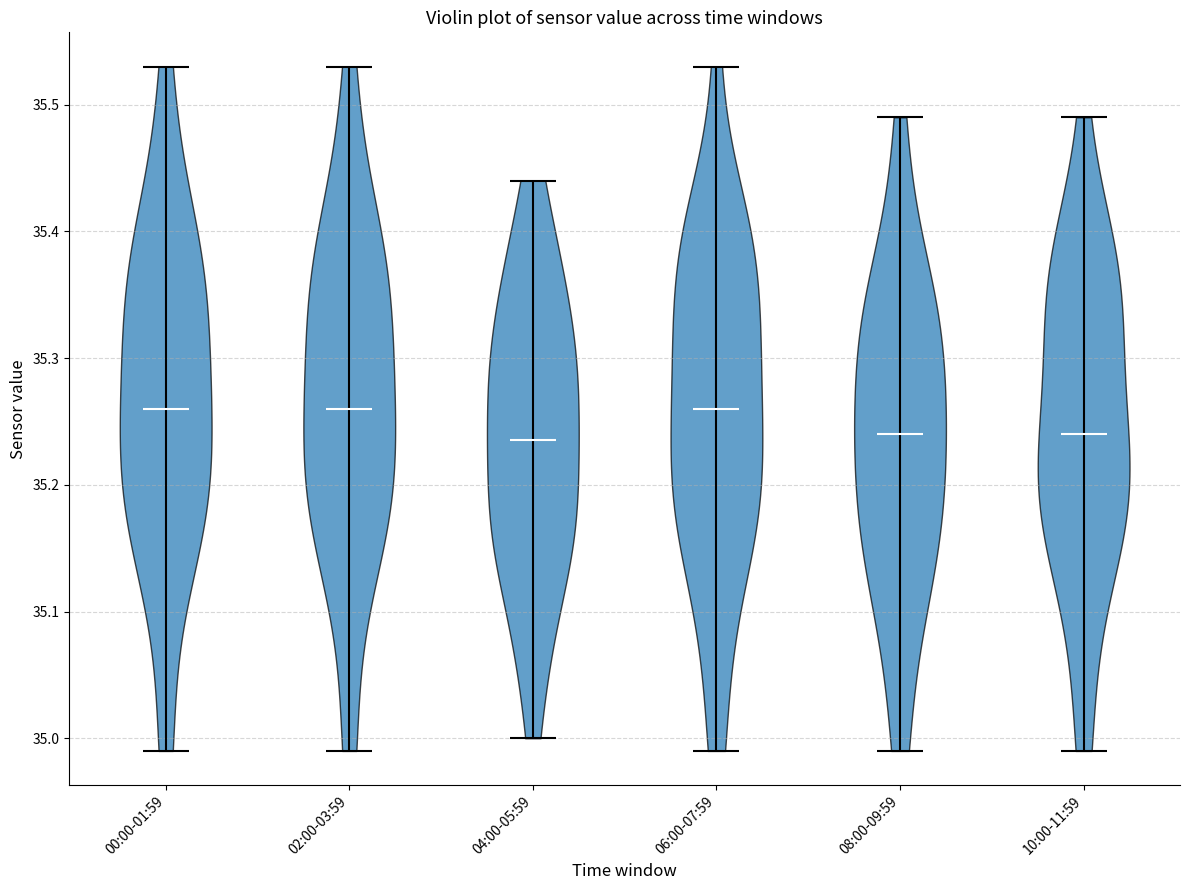

What is the highest point the violin for 04:00-05:59 reaches on the y-axis? The values are not printed on the chart, so give them approximately, as read against the axis.

35.44